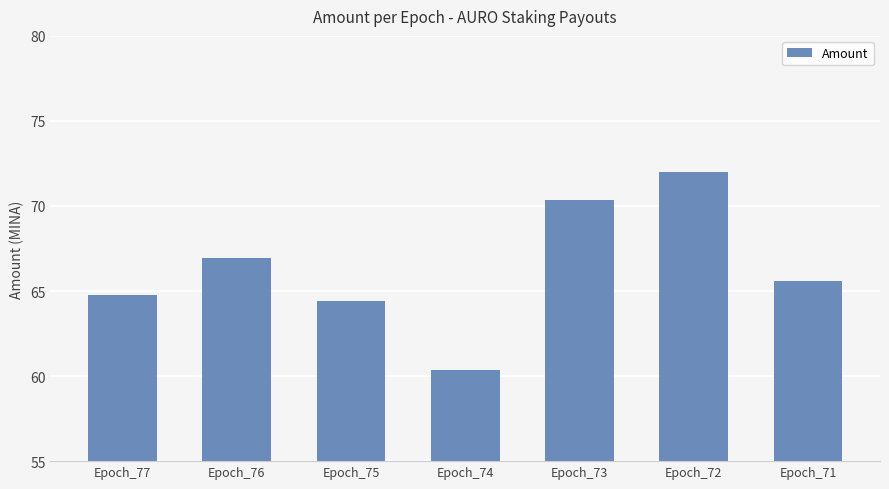

How many data points are less than 65?

3